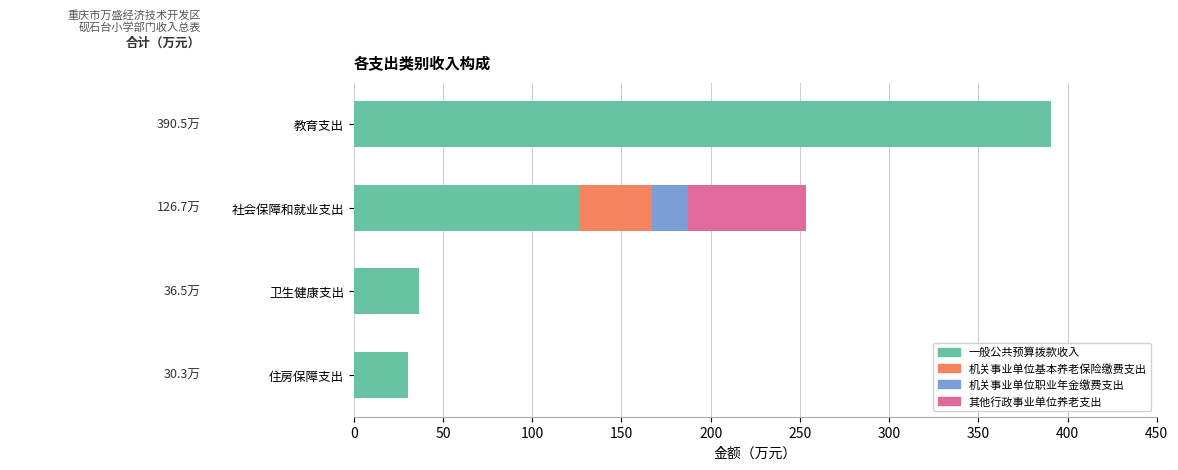

At which category is the sum across all series the highest?

教育支出